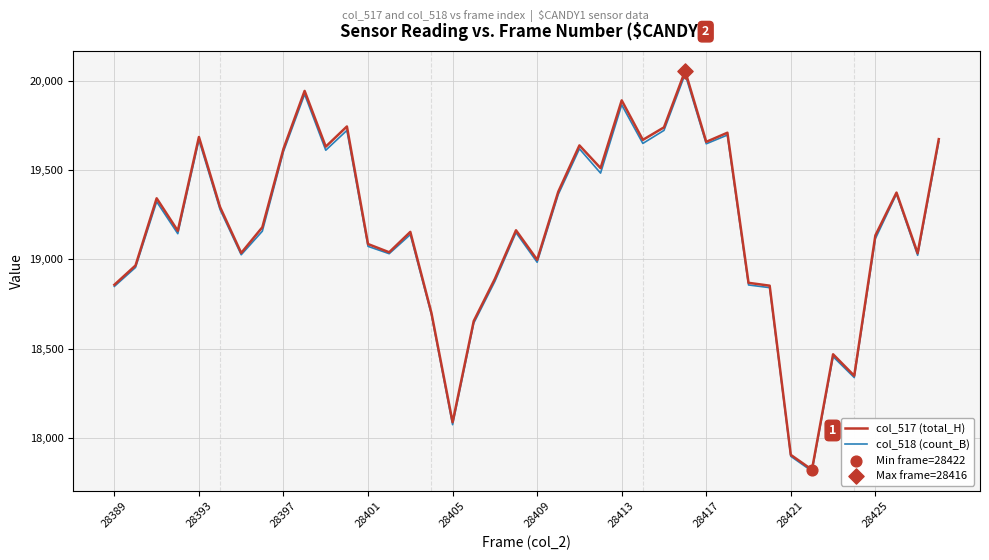

What is the greatest value displayed?

20055